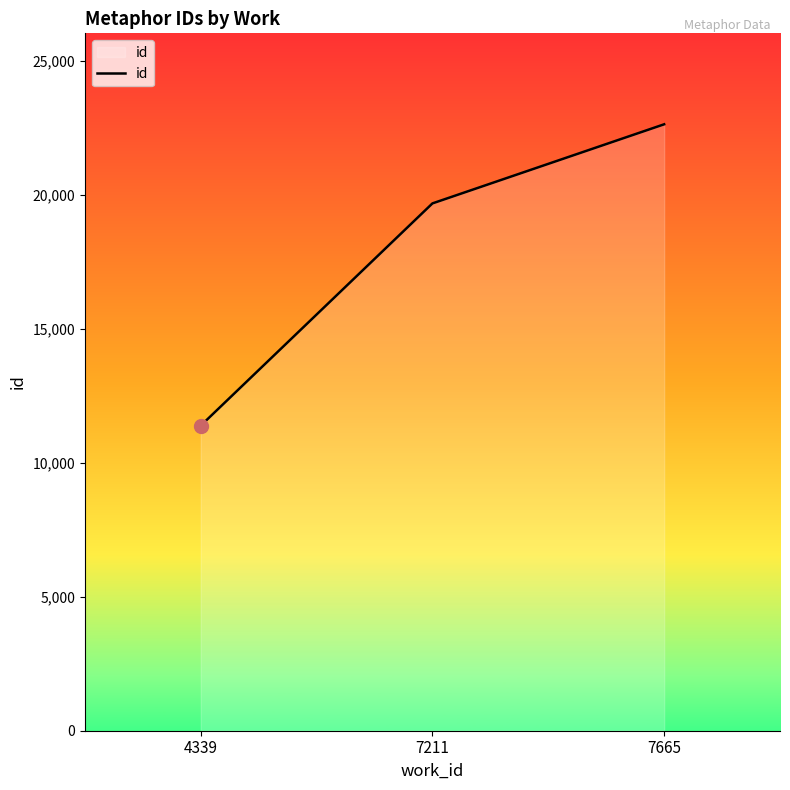

What is the ratio of the value at 4339 to the value at 7211?

0.6